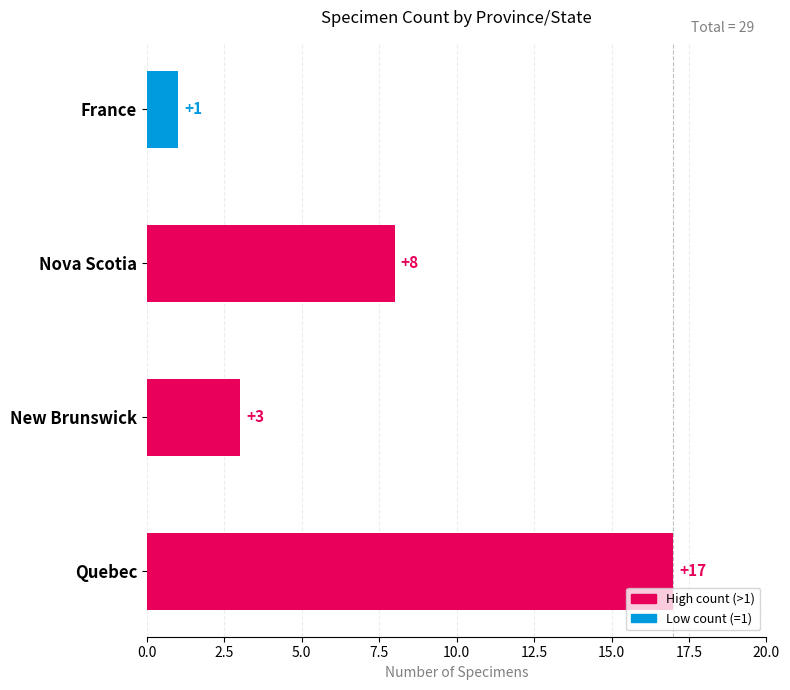

What is the average value?

7